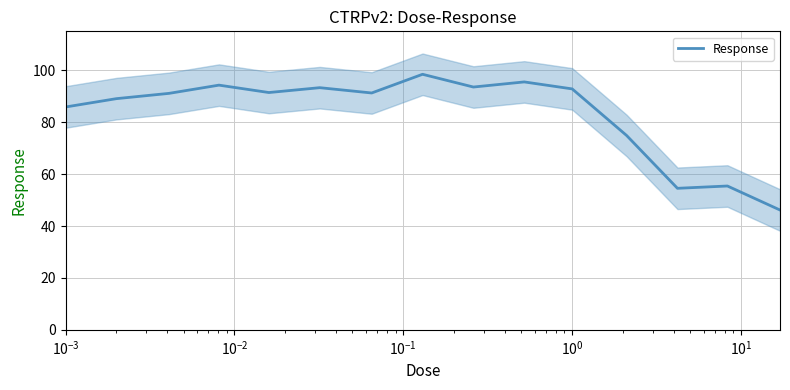

What is the lowest value of the Response series?

46.2